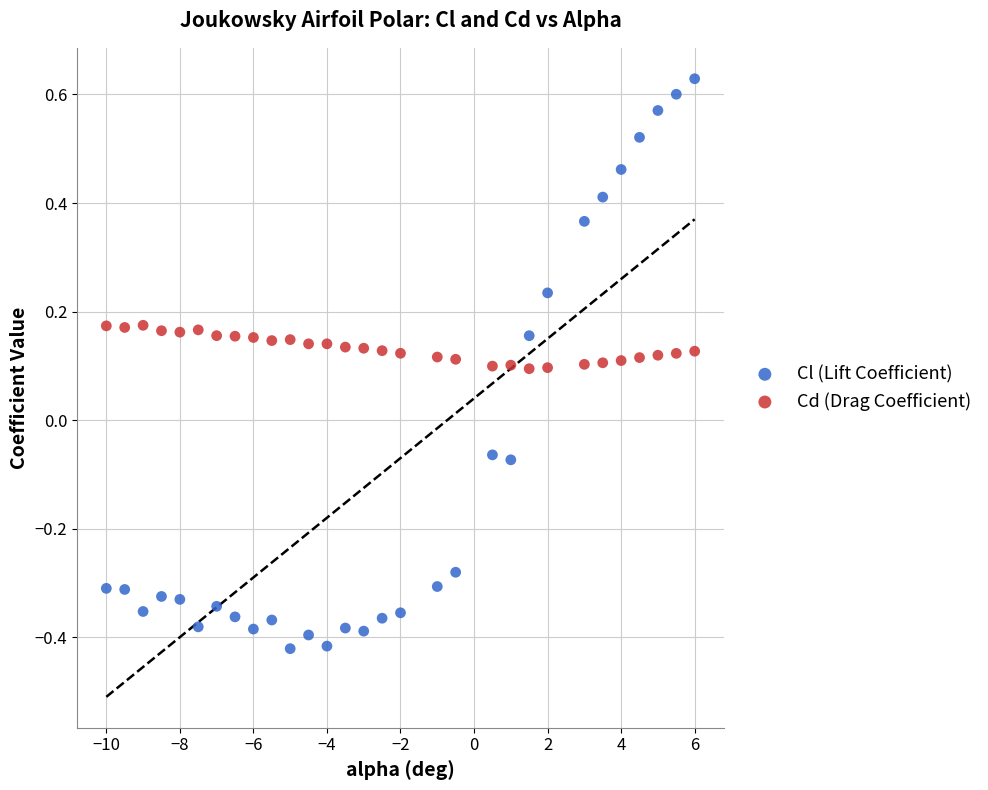

Which series contains the highest Y value?

Cl (Lift Coefficient)